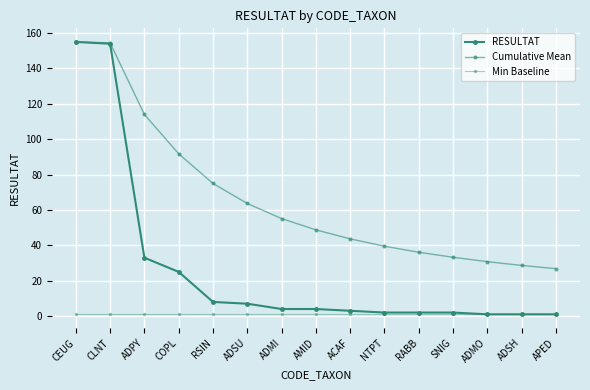

How many distinct data groups are displayed?

3